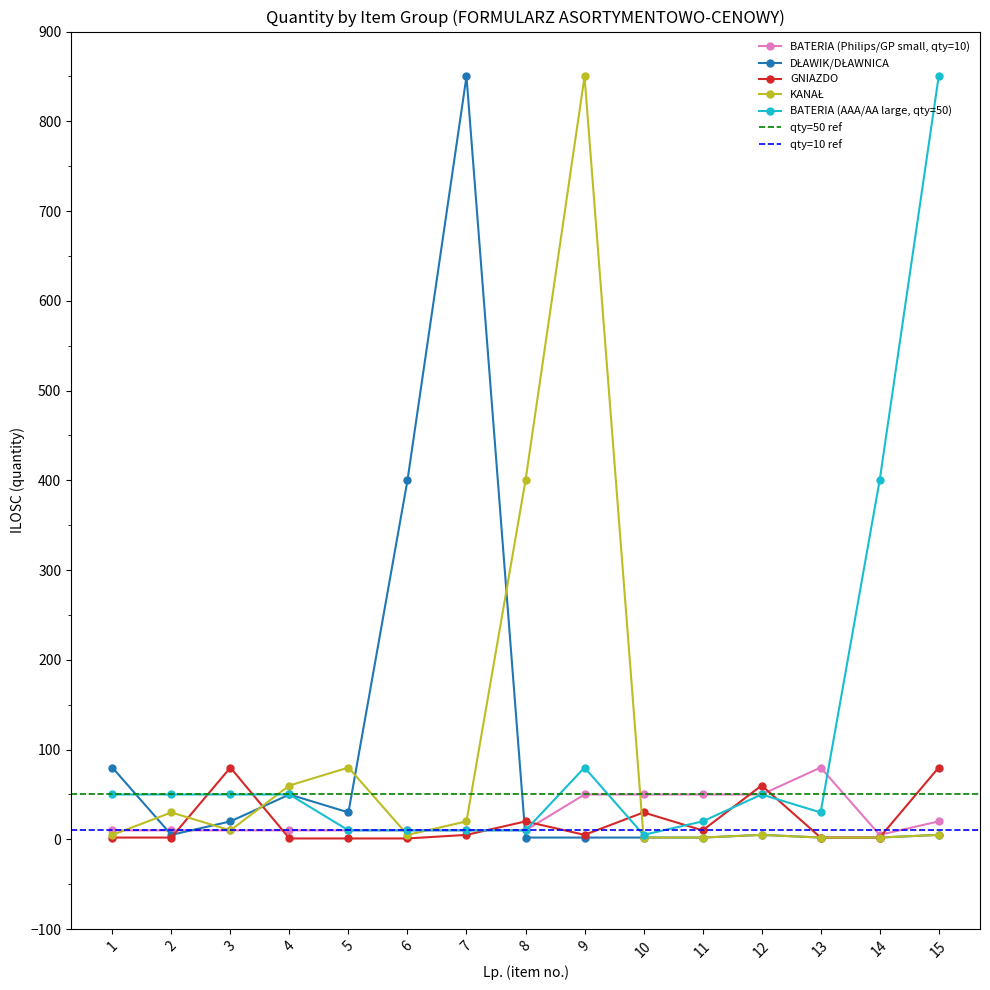

How many times do BATERIA (AAA/AA large, qty=50) and GNIAZDO cross each other?

8